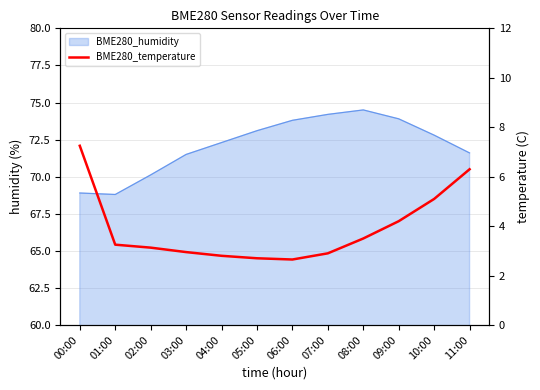

Reading right to left, transcribe all the data shown in this chart.

6.3	5.1	4.2	3.5	2.9	2.6	2.7	2.8	3.0	3.1	3.2	7.2